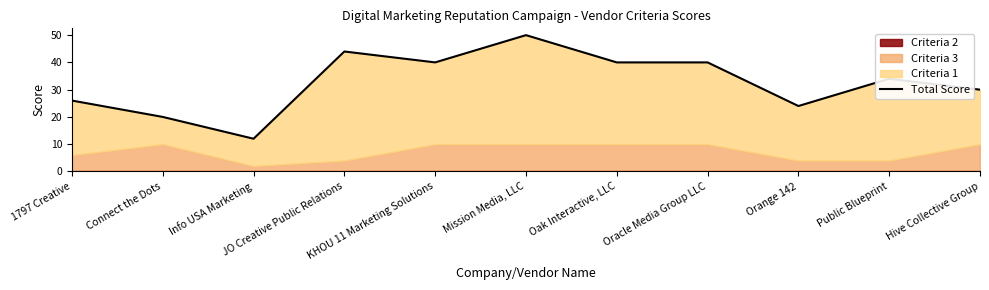

Where is the data nearest to the value 31?

Hive Collective Group